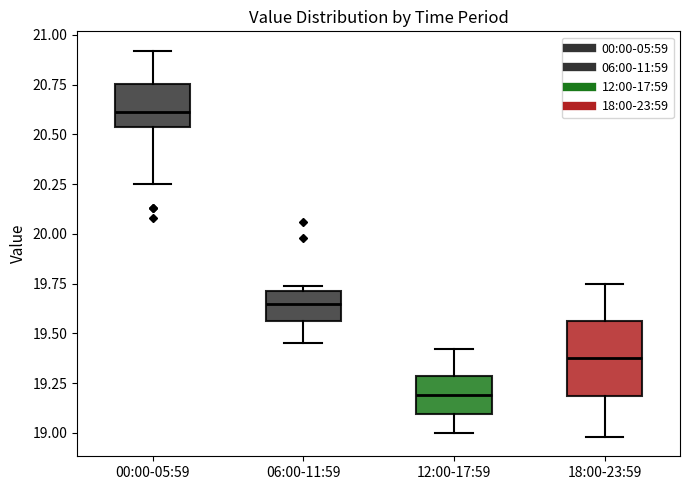

Reading left to right, transcribe this box plot: for each box, give where its median line is, the range the box spans, and where its two whiskers end, as read against the y-axis. The values are not printed on the chart, so give them approximately, as read against the axis.

00:00-05:59: median 20.60, box 20.55 to 20.75, whiskers 20.25 to 20.90
06:00-11:59: median 19.65, box 19.55 to 19.70, whiskers 19.45 to 19.75
12:00-17:59: median 19.20, box 19.10 to 19.30, whiskers 19.00 to 19.40
18:00-23:59: median 19.40, box 19.20 to 19.55, whiskers 19.00 to 19.75